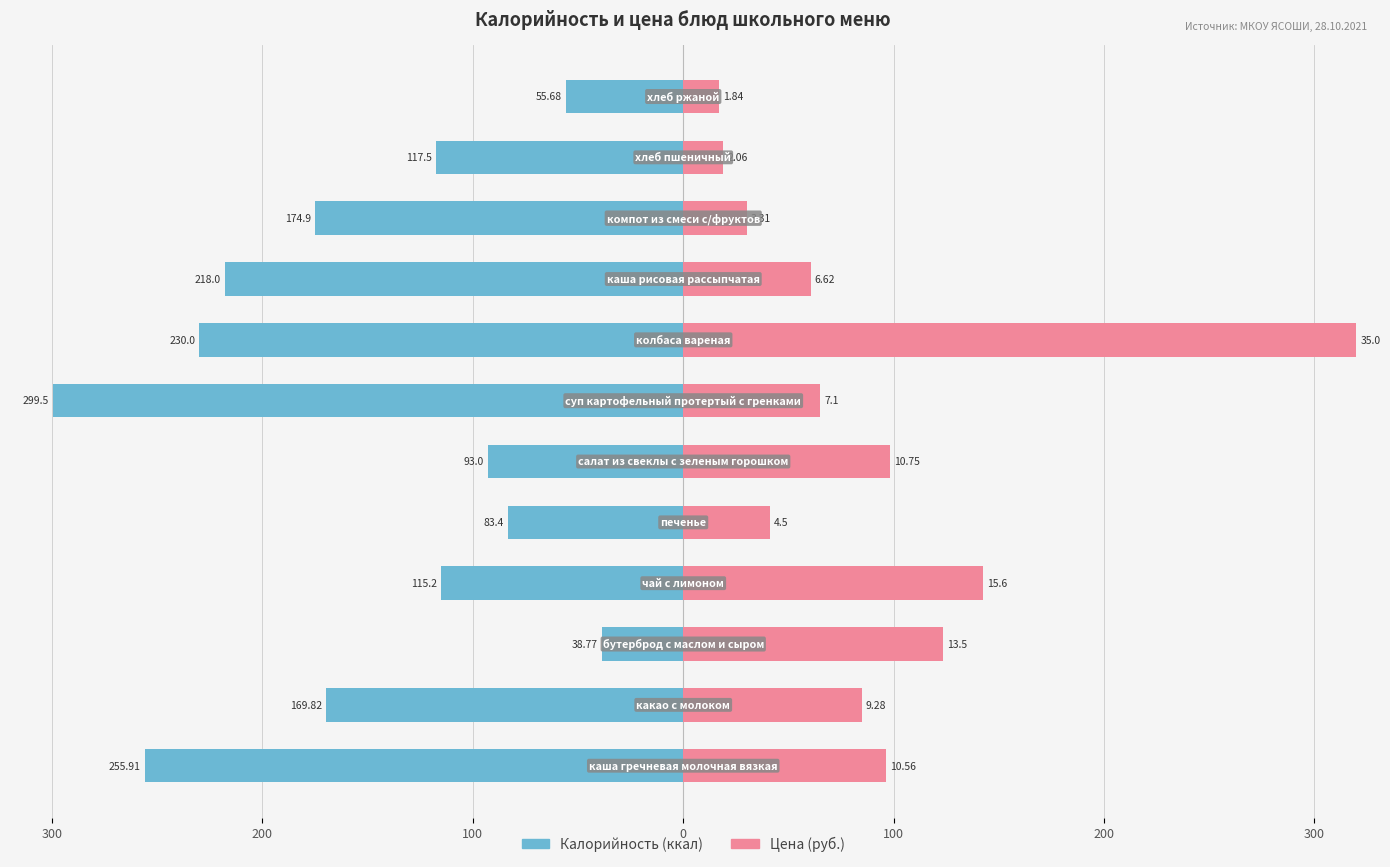

What are all the series names shown in the legend?

Калорийность, Цена (руб.)